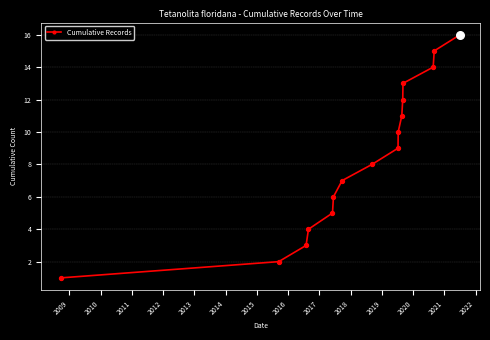

What is the difference between the maximum and minimum values?

15